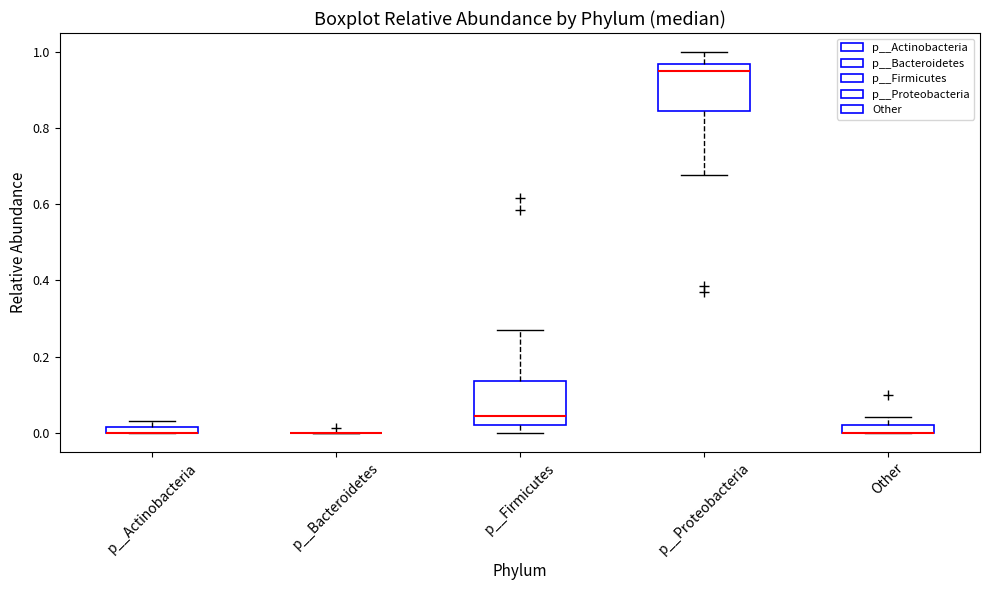

Where is the upper edge of the box for Other on the y-axis? The values are not printed on the chart, so give them approximately, as read against the axis.

0.02